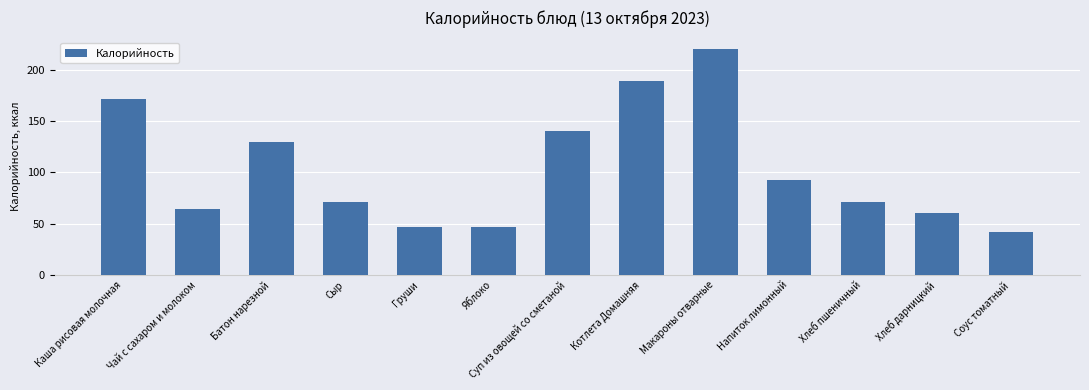

Which category has the lowest value across all series?

Соус томатный